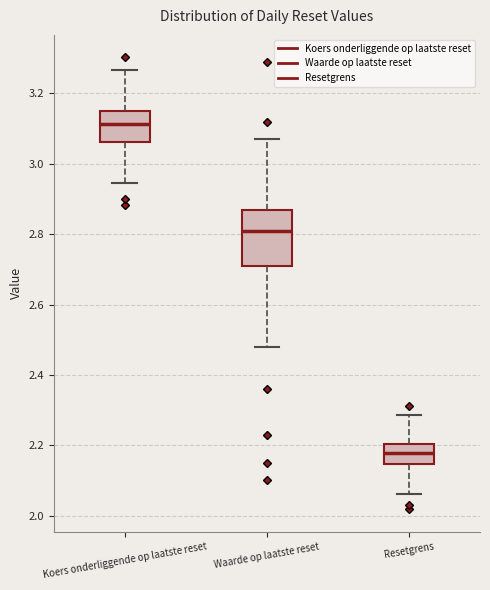

Which box's median line is the lowest?

Resetgrens